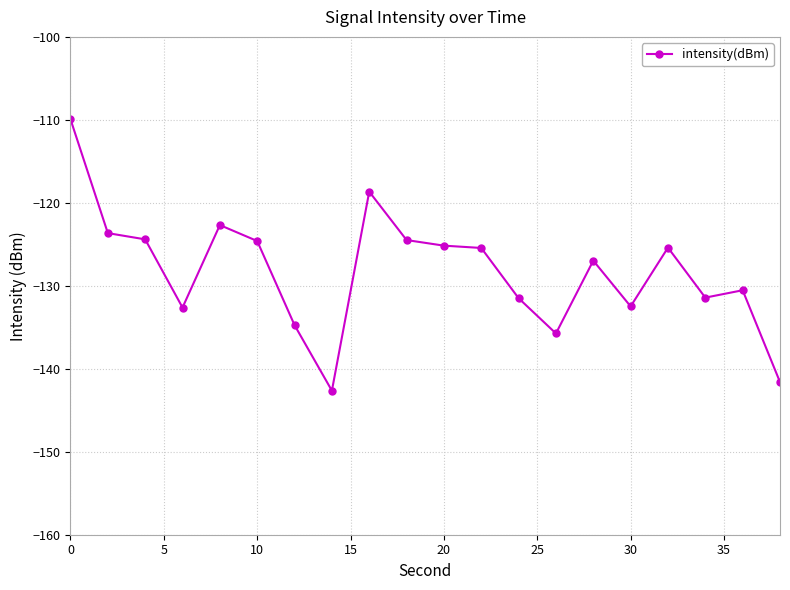

What is the greatest value displayed?

-109.9